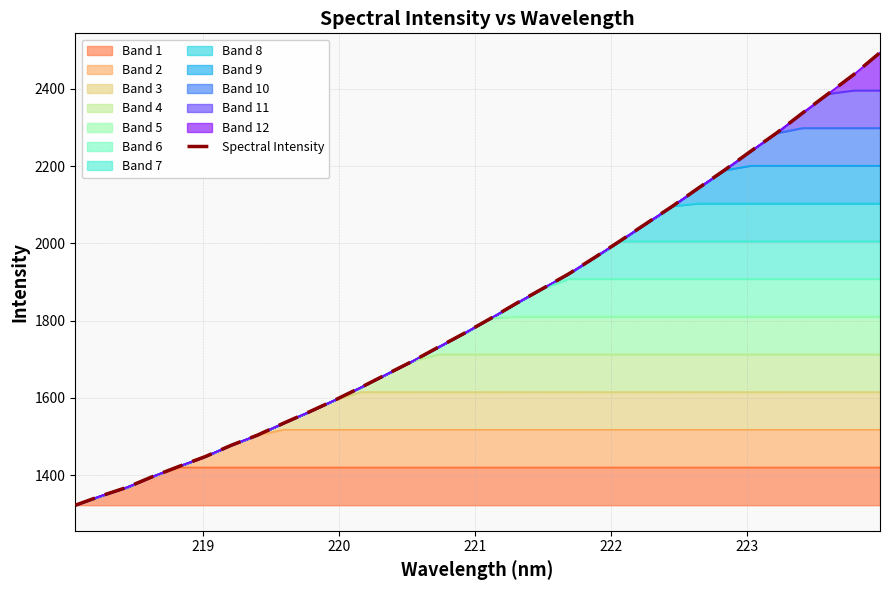

How many categories are shown in the chart?

32